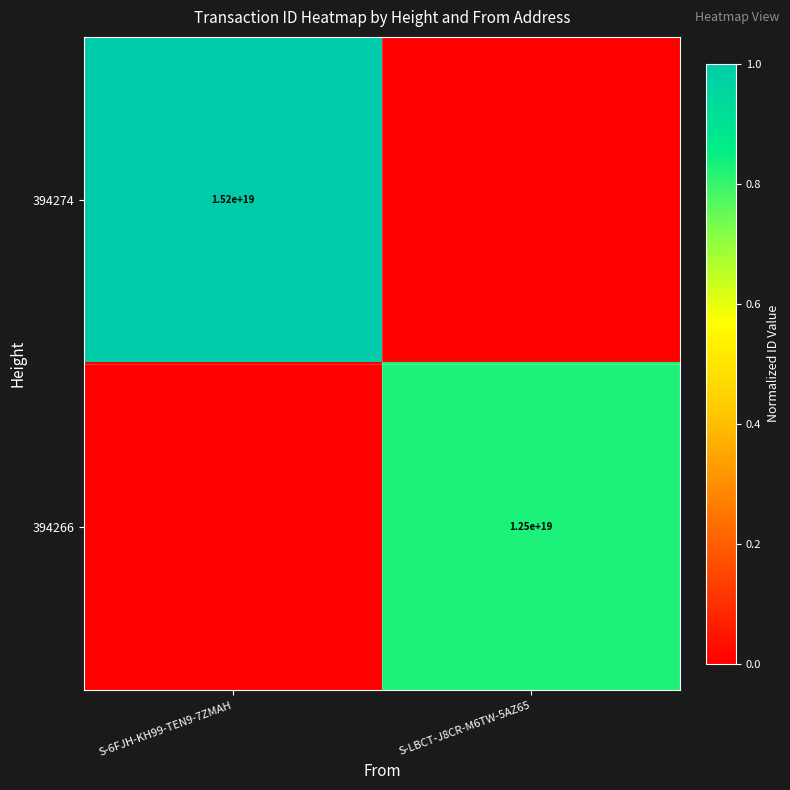

Is it true that 394274 equals 24652463657595150336 at S-6FJH-KH99-TEN9-7ZMAH?

False